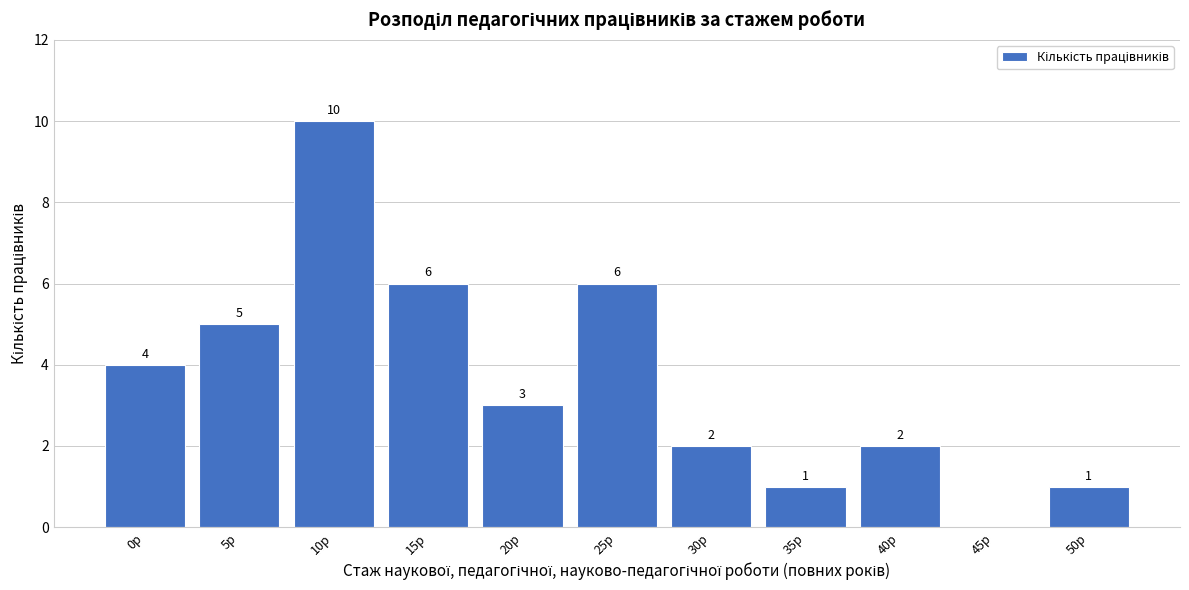

Reading left to right, transcribe all the data shown in this chart.

0р=4	5р=5	10р=10	15р=6	20р=3	25р=6	30р=2	35р=1	40р=2	45р=0	50р=1